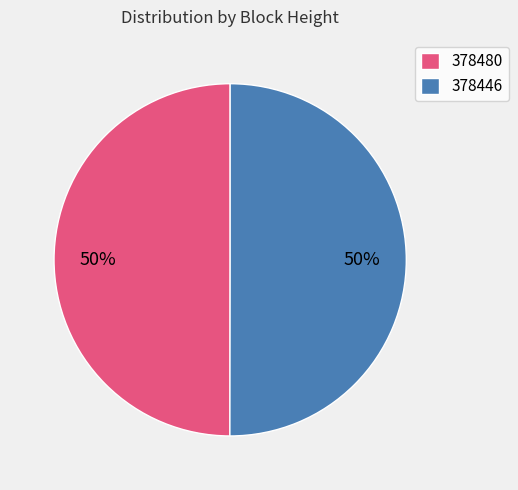

How many slices are in this pie chart?

2